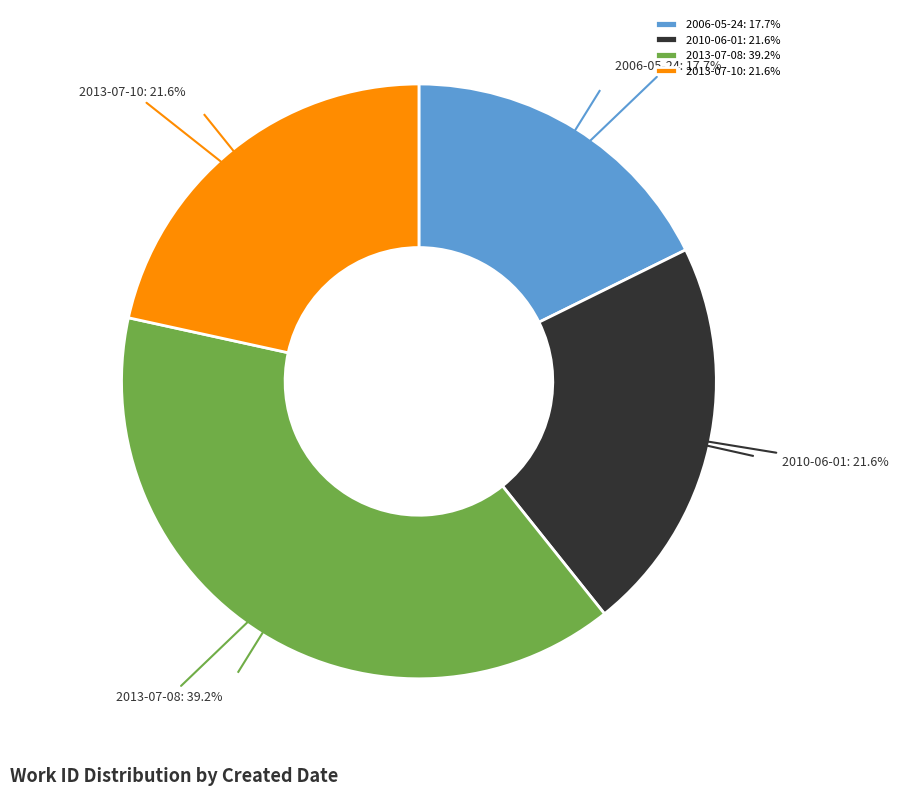

Is 2010-06-01 the majority of the pie?

No